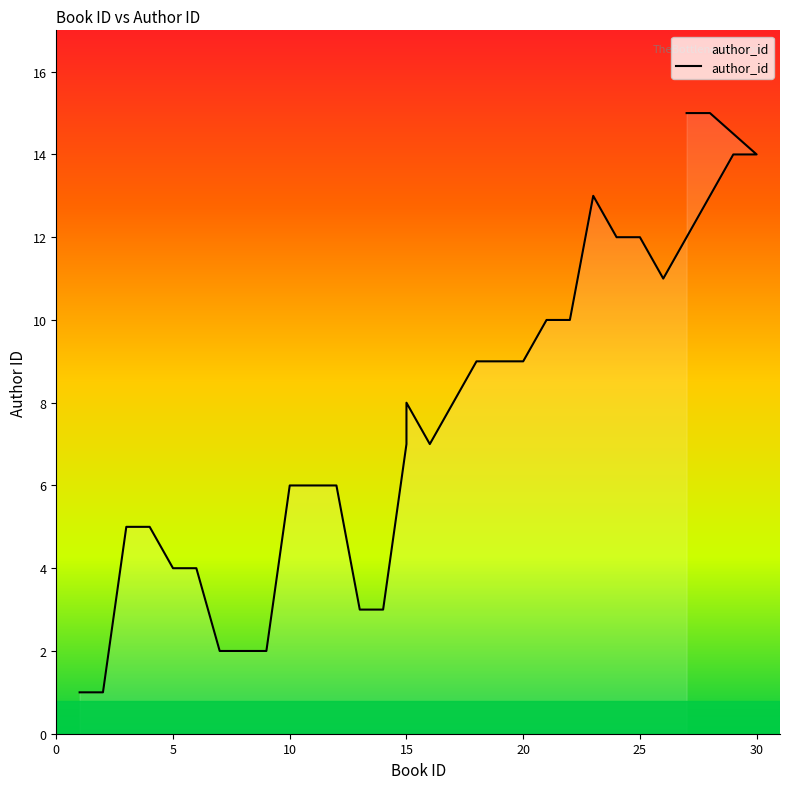

Rank the categories by value from highest to lowest.

28, 27, 29, 30, 23, 24, 25, 26, 21, 22, 18, 19, 20, 15, 17, 15, 16, 10, 11, 12, 3, 4, 5, 6, 13, 14, 7, 8, 9, 1, 2